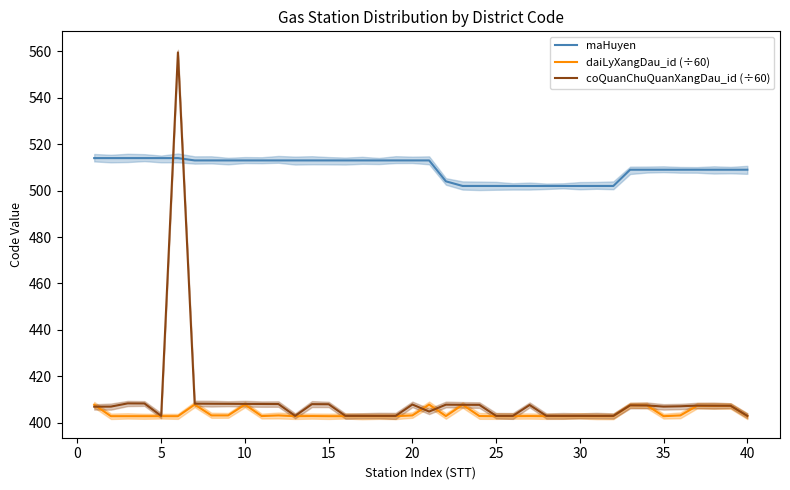

True or false: maHuyen and daiLyXangDau_id (÷60) intersect in this chart.

False